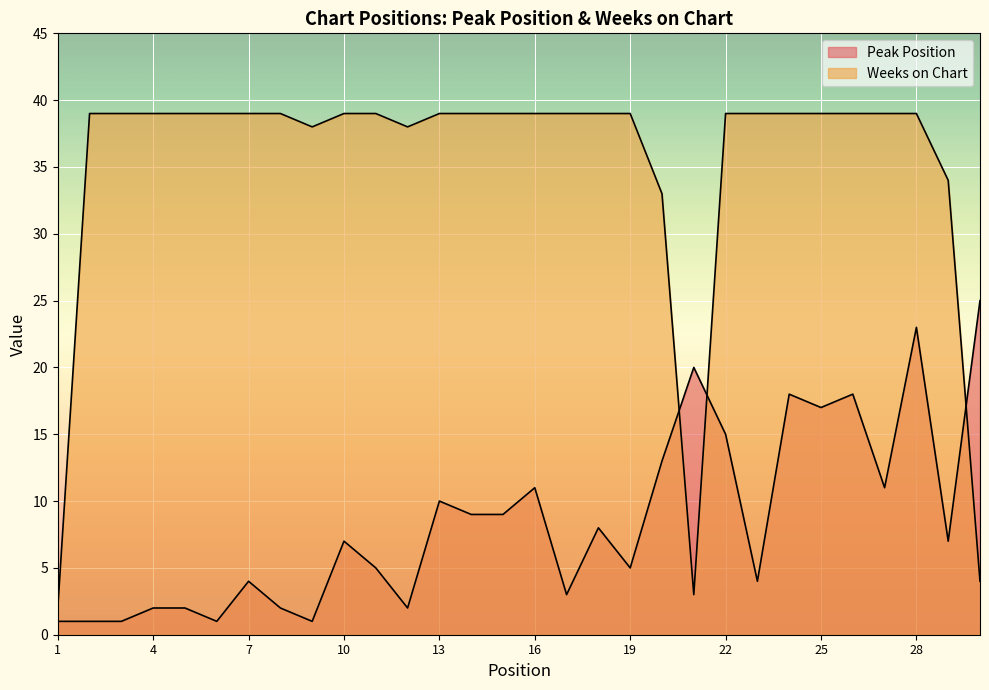

True or false: Weeks on Chart has more than 2 points higher than both neighbors.

False